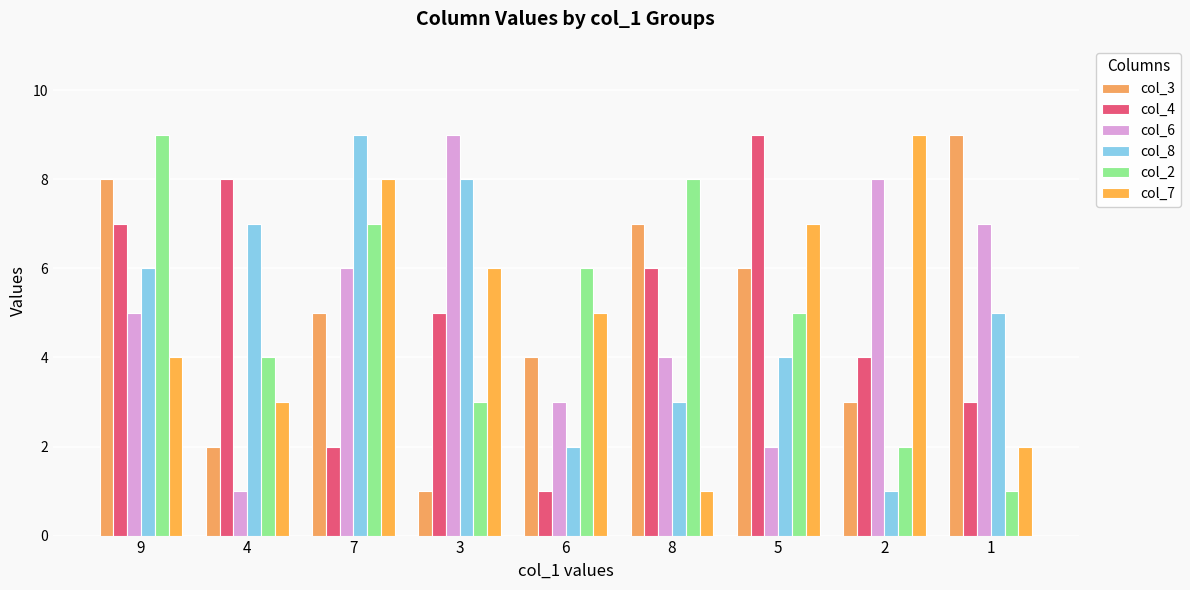

Reading left to right, transcribe all the data shown in this chart.

col_3: 9=8	4=2	7=5	3=1	6=4	8=7	5=6	2=3	1=9
col_4: 9=7	4=8	7=2	3=5	6=1	8=6	5=9	2=4	1=3
col_6: 9=5	4=1	7=6	3=9	6=3	8=4	5=2	2=8	1=7
col_8: 9=6	4=7	7=9	3=8	6=2	8=3	5=4	2=1	1=5
col_2: 9=9	4=4	7=7	3=3	6=6	8=8	5=5	2=2	1=1
col_7: 9=4	4=3	7=8	3=6	6=5	8=1	5=7	2=9	1=2